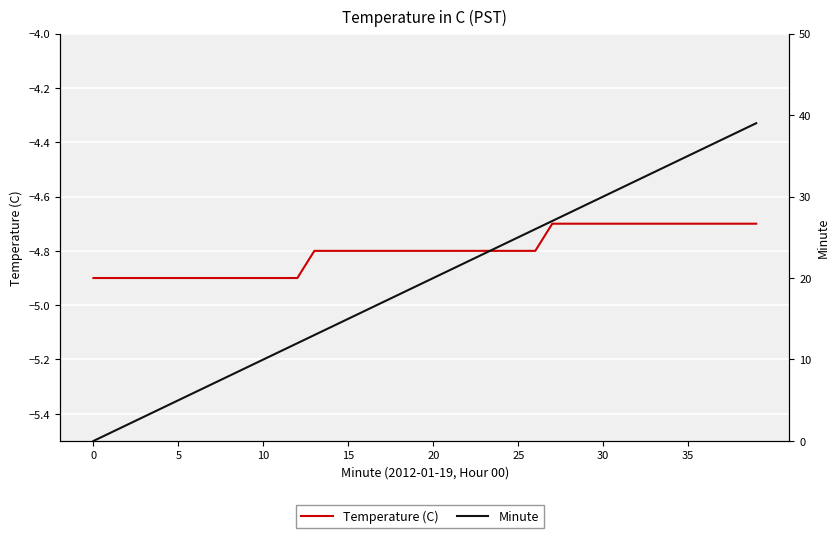

What is the label of the 22nd point from the right?

18